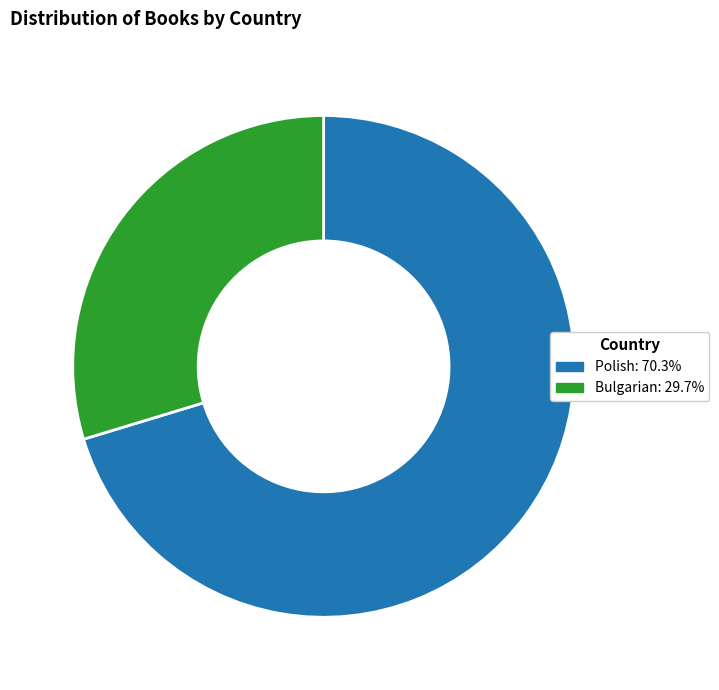

How many segments does this pie chart have?

2